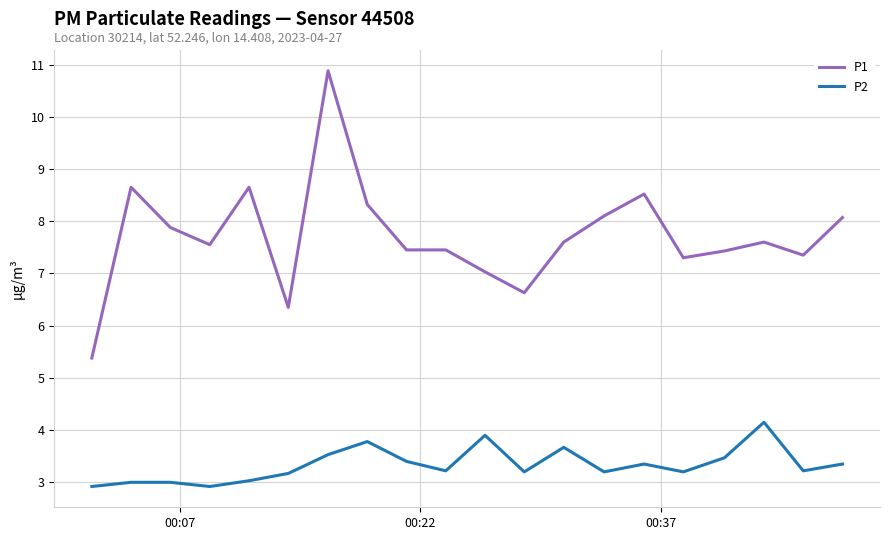

Does the chart have visible grid lines?

Yes